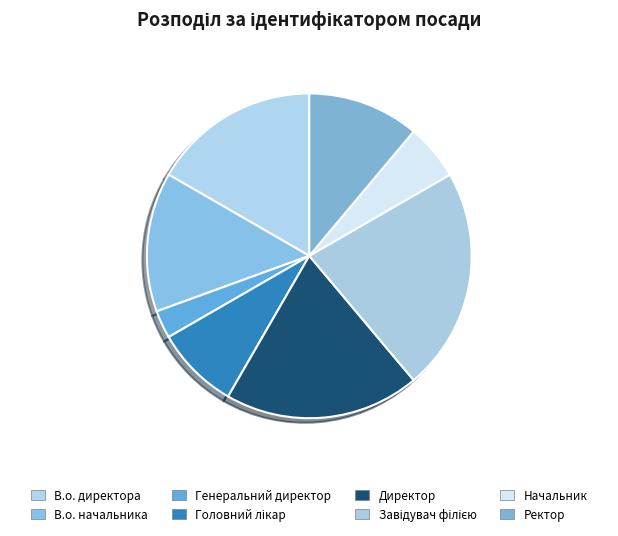

Is it true that Начальник is 6% of the pie?

True